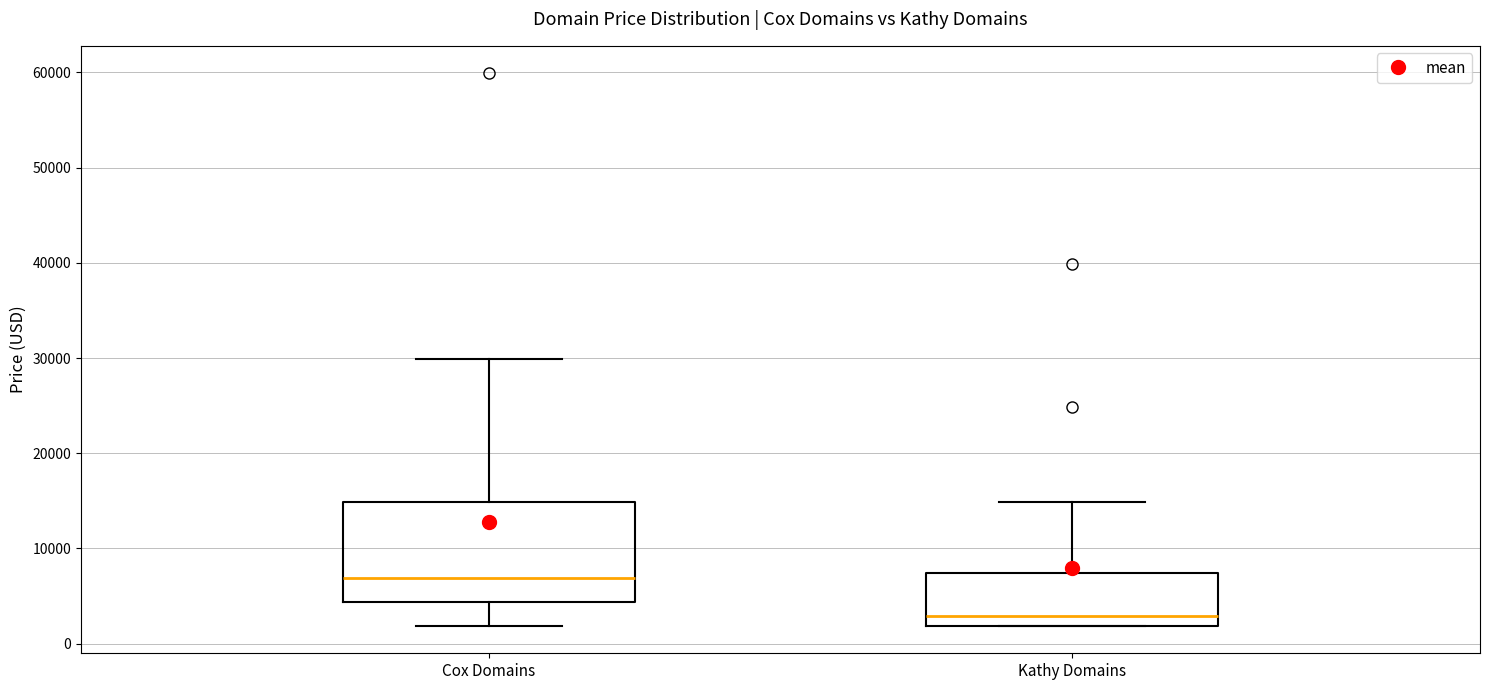

Where does the lower whisker of the box for Cox Domains end on the y-axis? The values are not printed on the chart, so give them approximately, as read against the axis.

2000